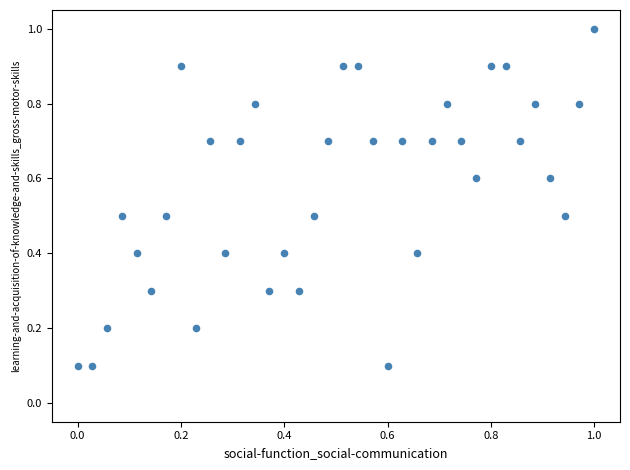

What is the range of X values (max minus min)?

1.0